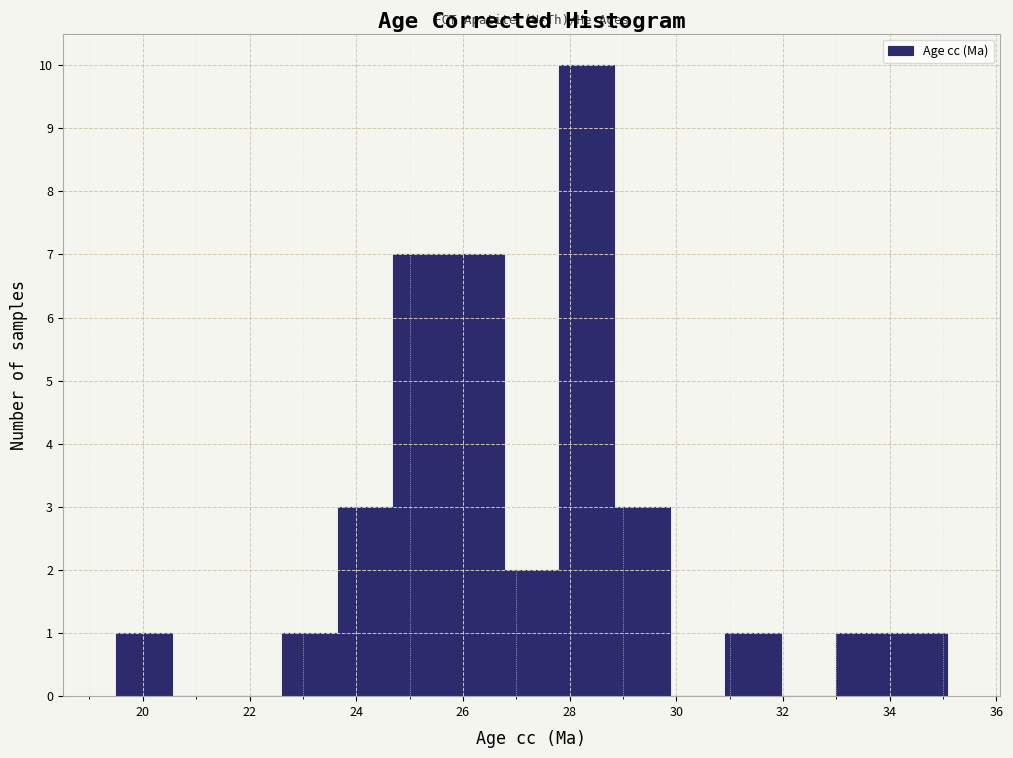

Reading left to right, transcribe this chart: for each bar, give the range it covers on the x-axis and its height. Neither the bar edges nor the heights are printed on the chart, so give them approximately, as read against the axes.

19.6 to 20.6: 1
20.6 to 21.6: 0
21.6 to 22.6: 0
22.6 to 23.6: 1
23.6 to 24.6: 3
24.6 to 25.8: 7
25.8 to 26.8: 7
26.8 to 27.8: 2
27.8 to 28.8: 10
28.8 to 29.8: 3
29.8 to 31.0: 0
31.0 to 32.0: 1
32.0 to 33.0: 0
33.0 to 34.0: 1
34.0 to 35.0: 1